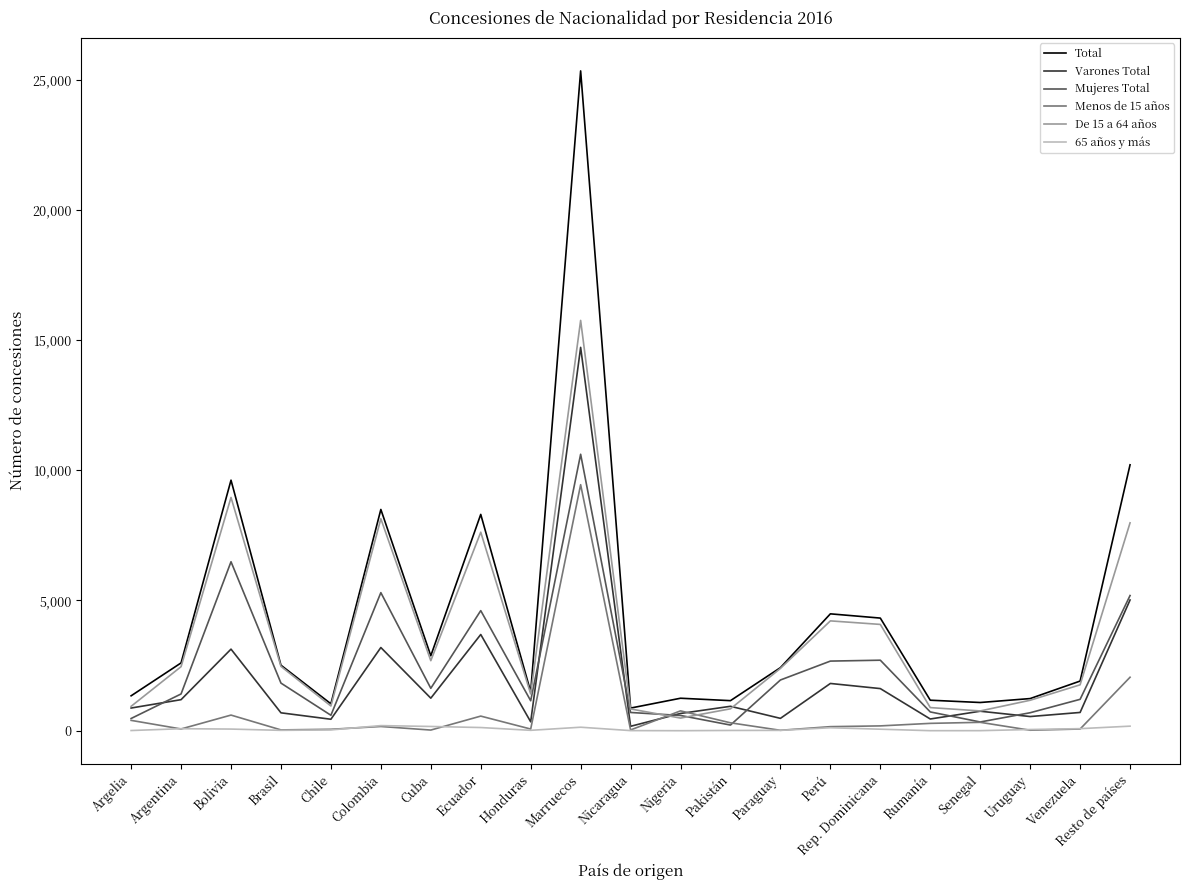

How many series are shown in this chart?

6